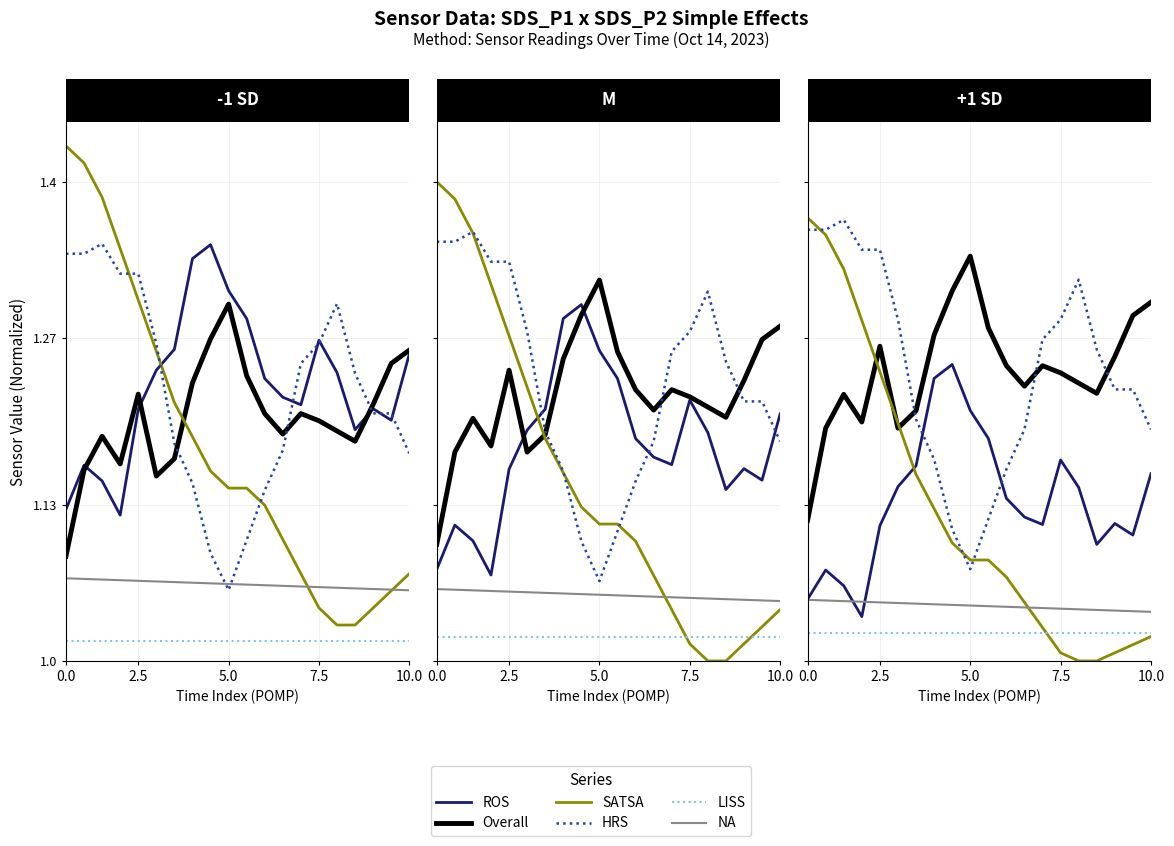

How many lines are shown in the chart?

6